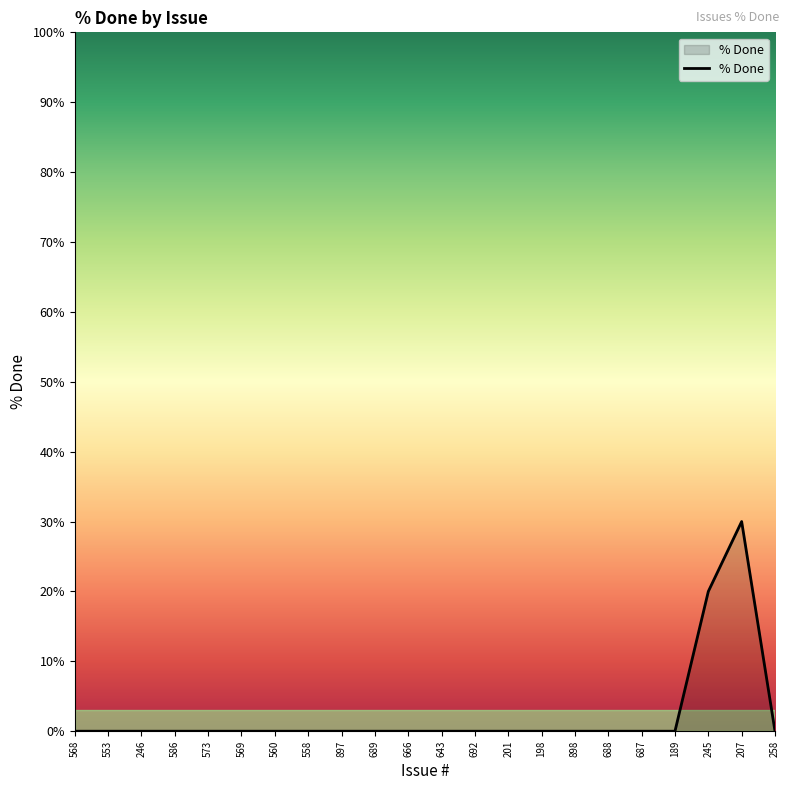

What is the sum of all values?

50